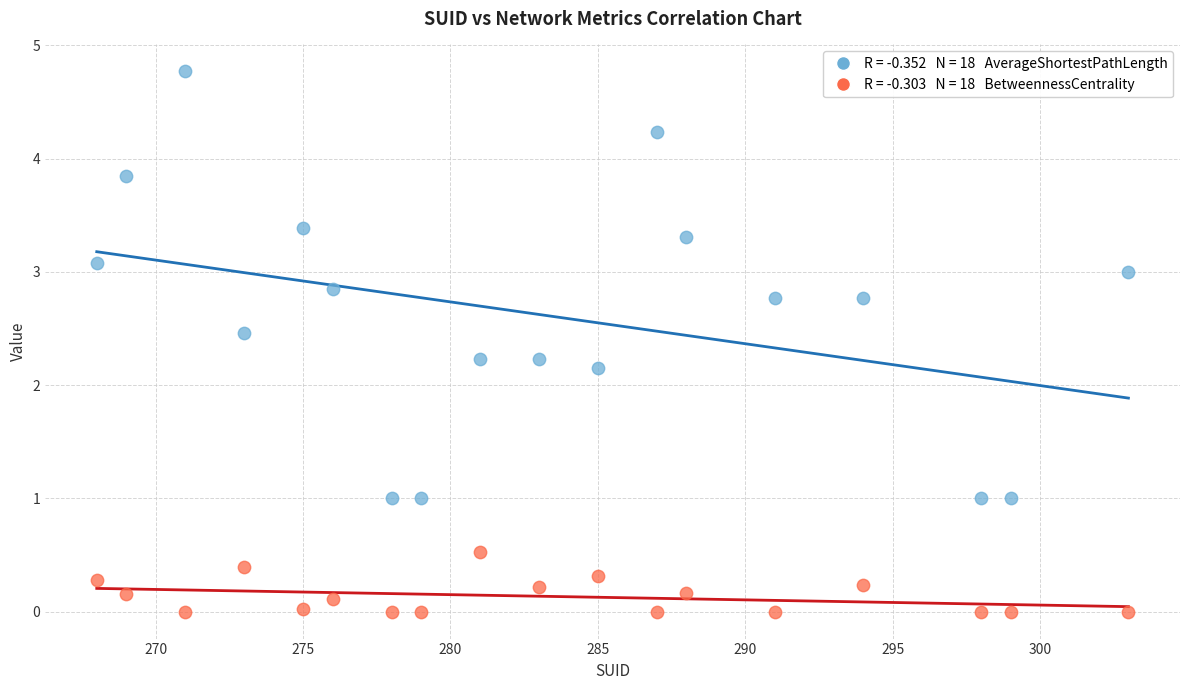

Across all series, what Y value is closest to 2?

2.2